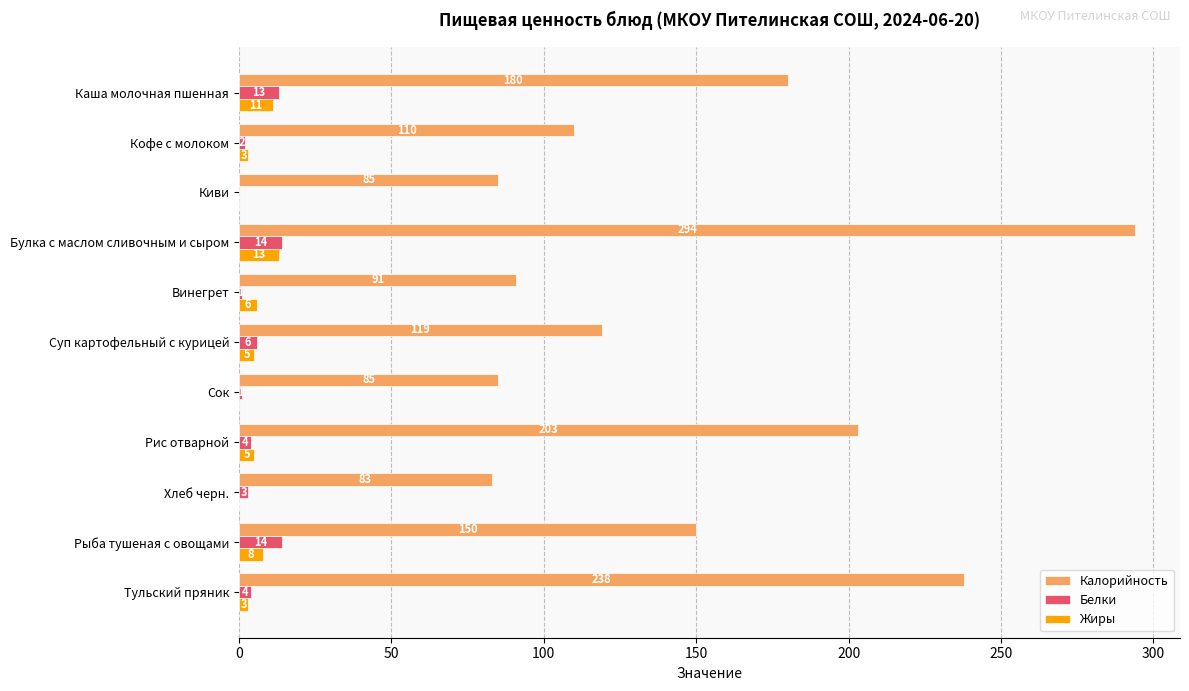

Between Каша молочная пшенная and Суп картофельный с курицей, which series saw the biggest shift?

Калорийность